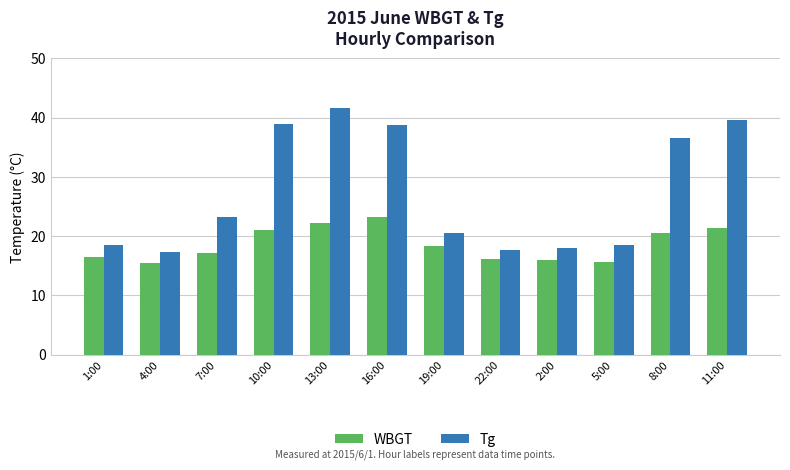

What is the label of the 3rd bar from the left?

7:00